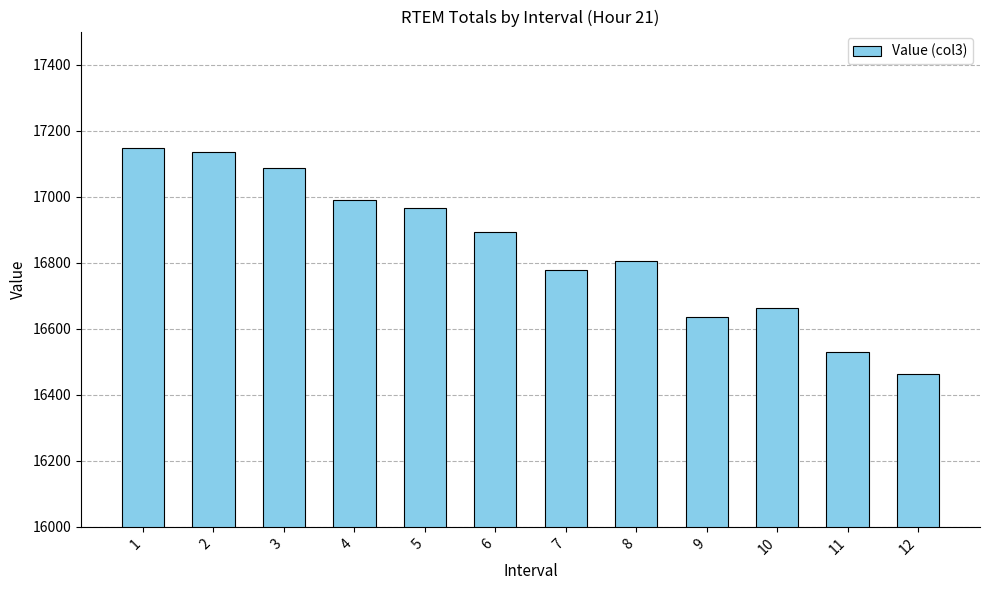

Which has a higher value, 6 or 5?

5